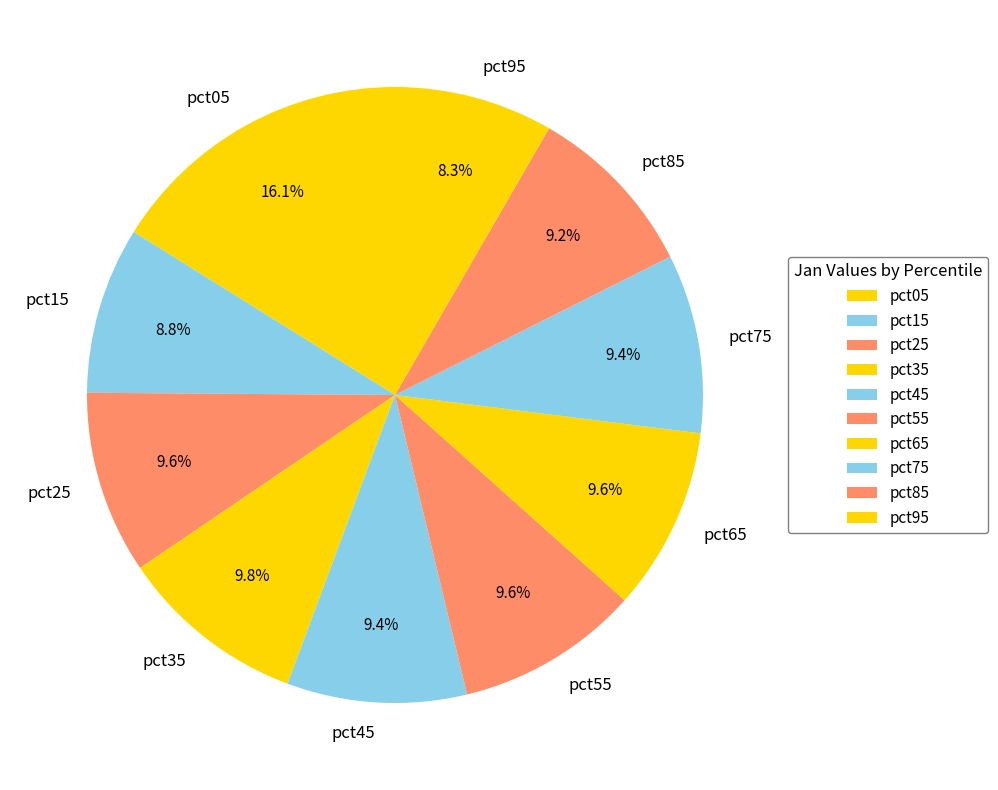

What percentage is NOT represented by pct55?

90.4%